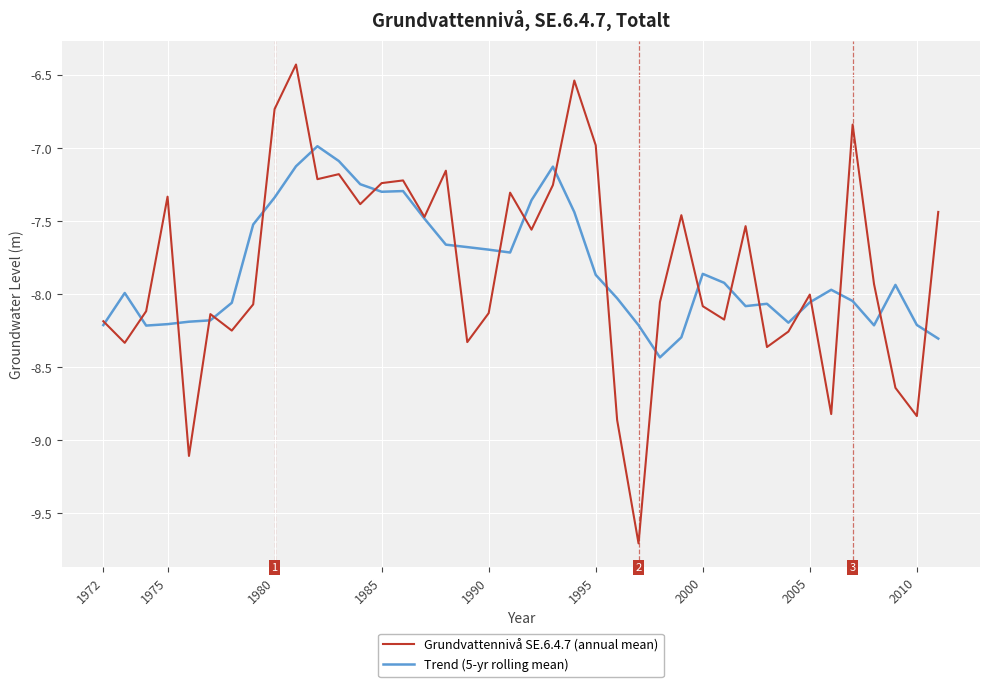

Rank the series by their maximum value, from highest to lowest.

Grundvattennivå SE.6.4.7 (annual mean), Trend (5-yr rolling mean)